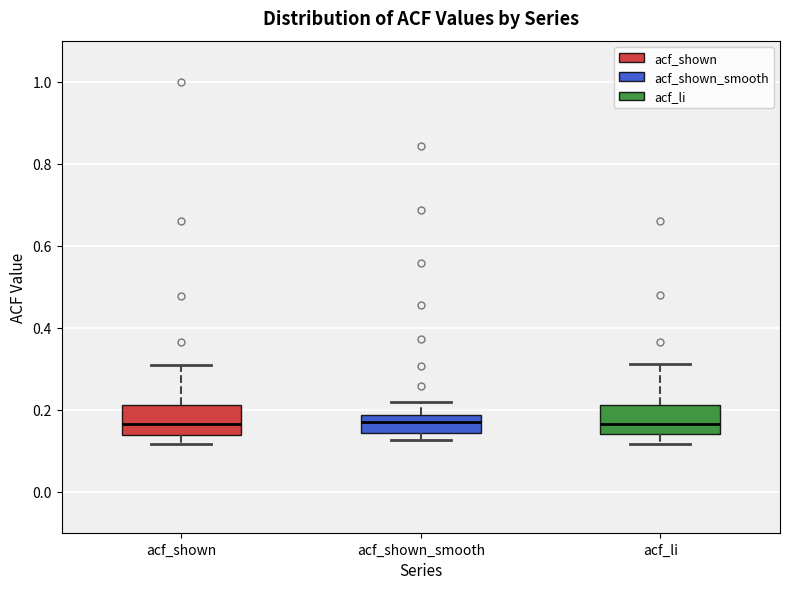

Where does the upper whisker of the box for acf_li end on the y-axis? The values are not printed on the chart, so give them approximately, as read against the axis.

0.32